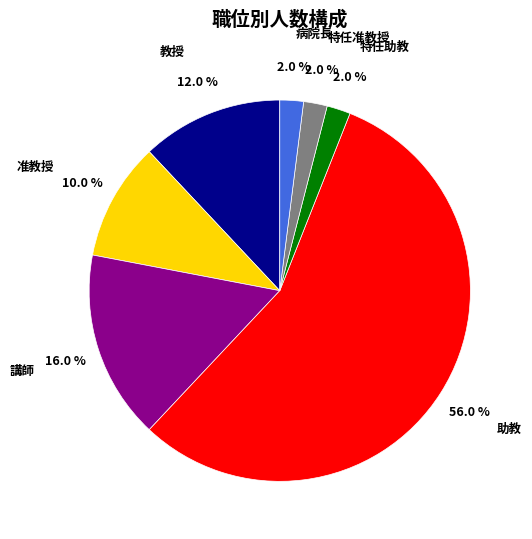

To the nearest percent, what portion does 准教授 represent?

10%